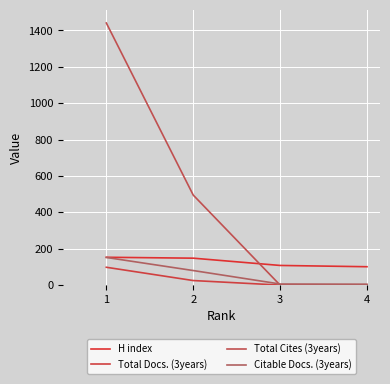

True or false: H index and Total Docs. (3years) intersect in this chart.

False